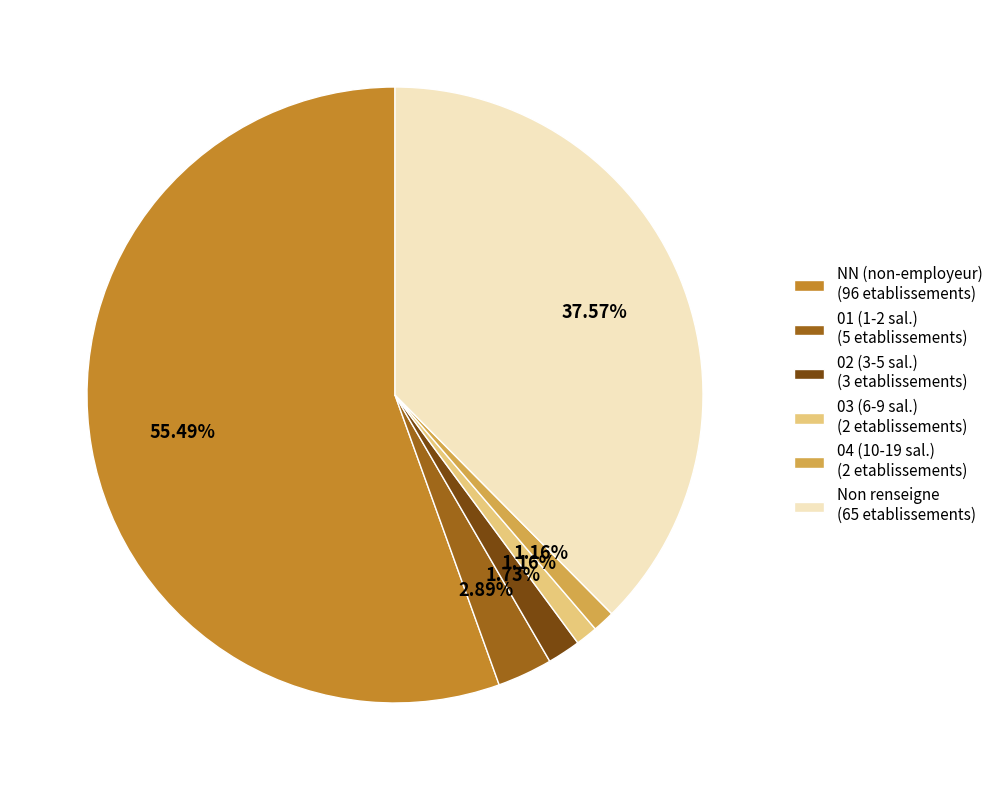

To the nearest percent, what is the average slice percentage?

17%